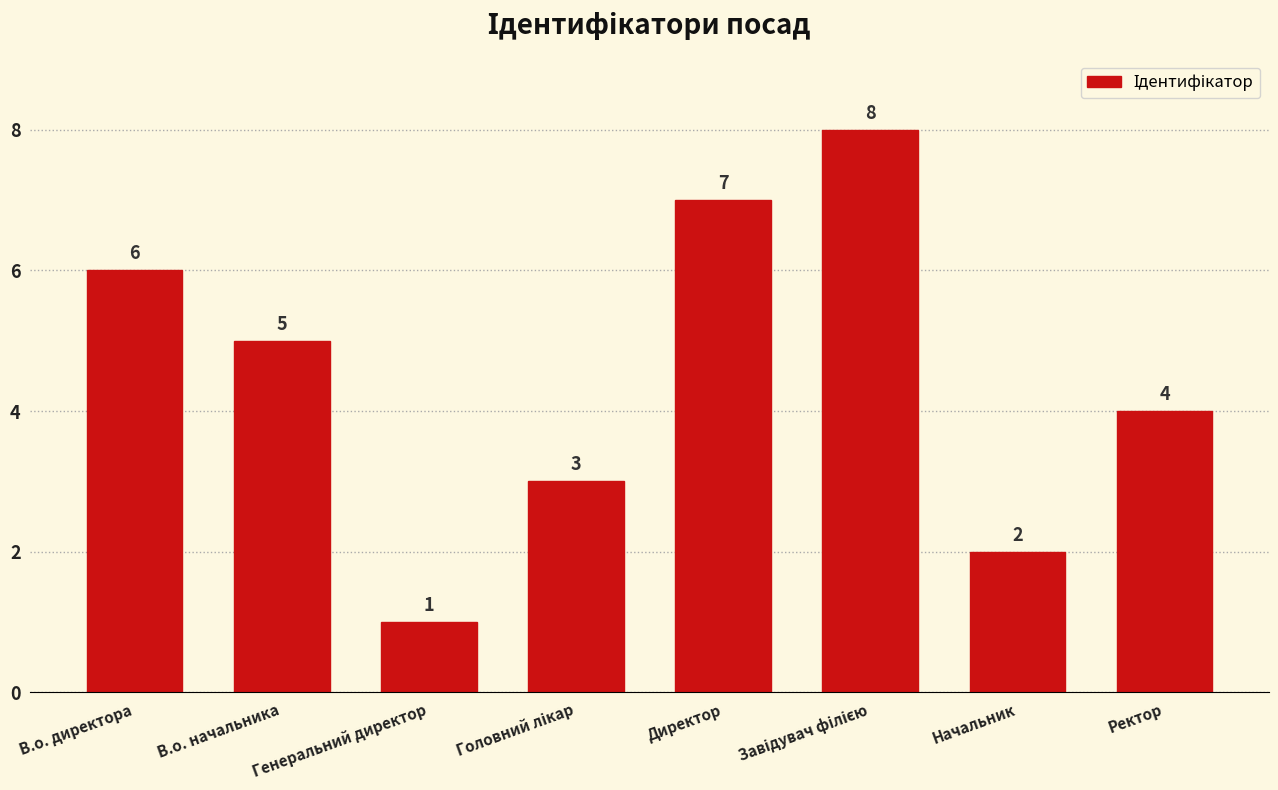

What position from the right is Ректор?

1